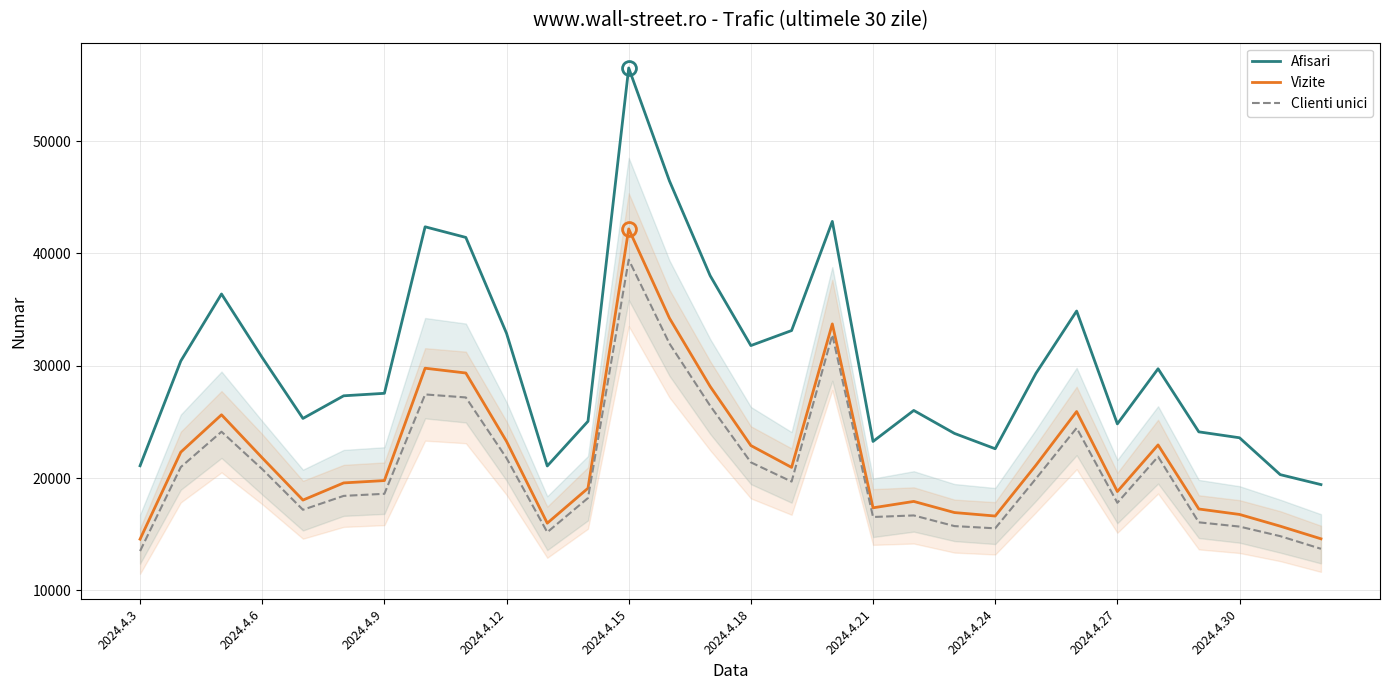

List the series in order of their peak value, highest first.

Afisari, Vizite, Clienti unici